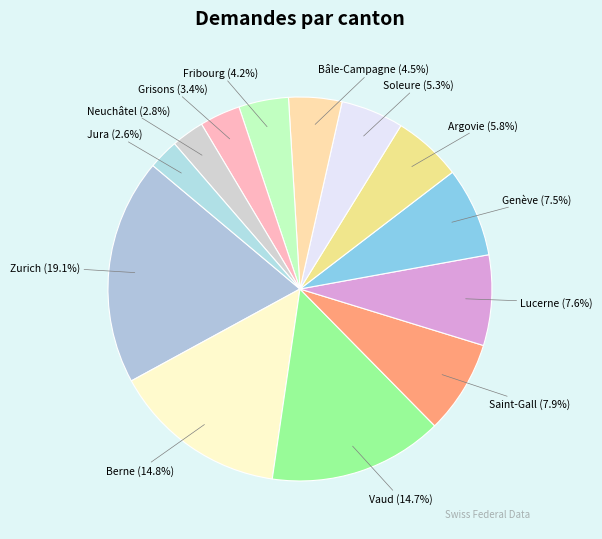

Which has a higher value, Genève or Vaud?

Vaud